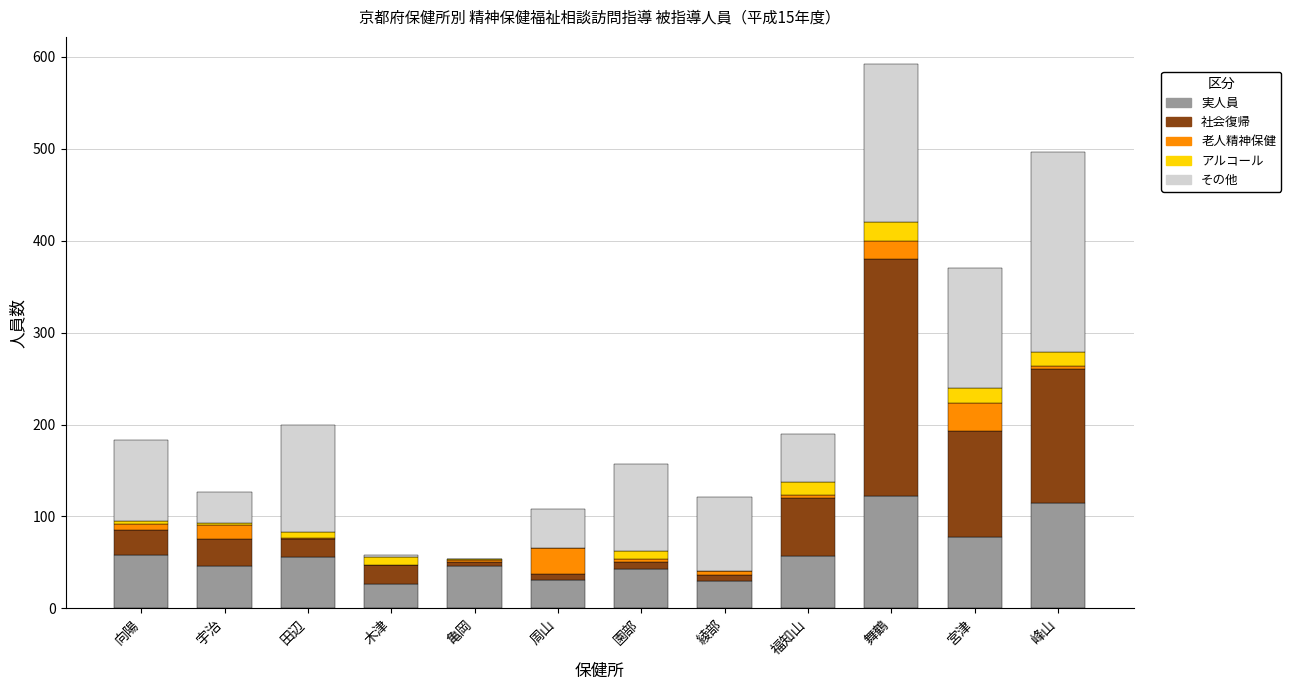

What is the difference between the 実人員 values at 周山 and 亀岡?

15